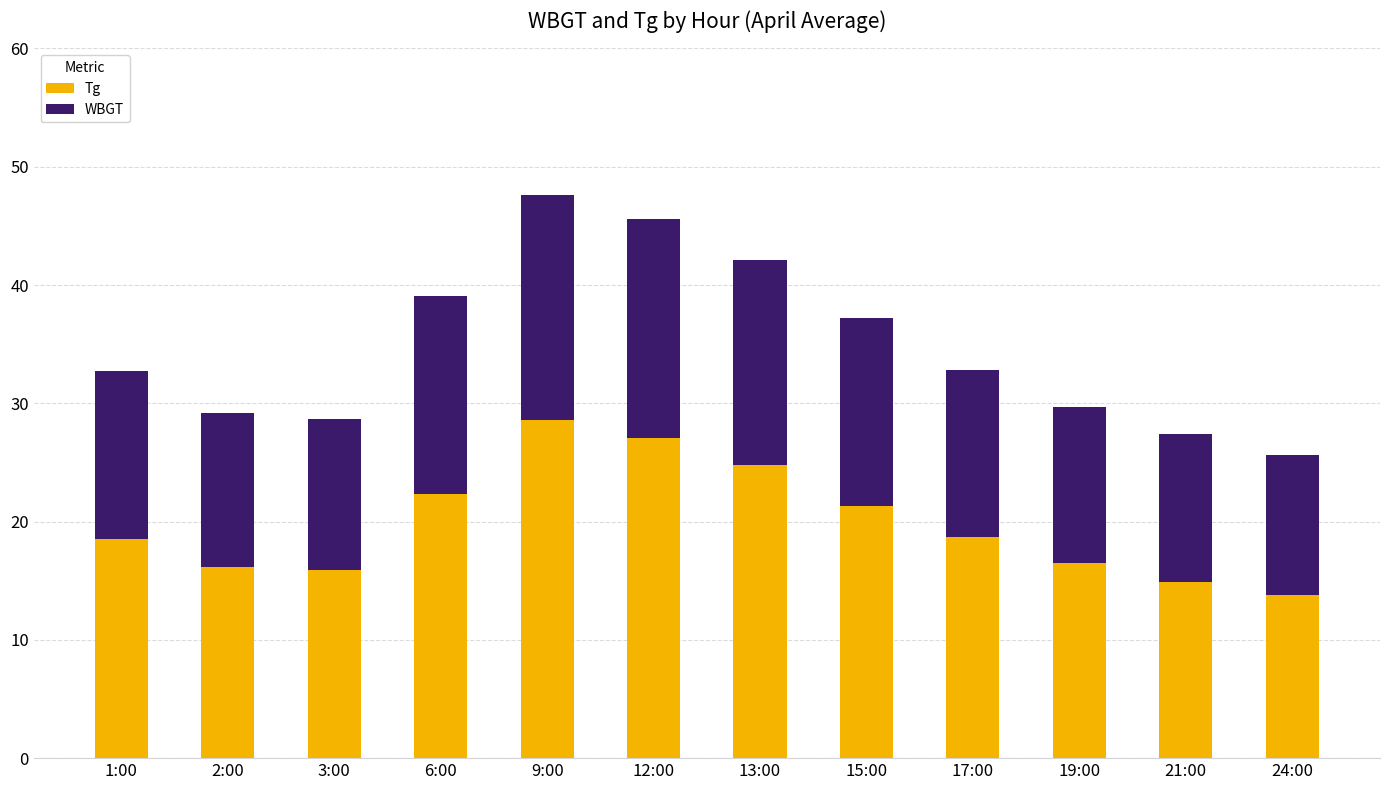

What is the total value across all series at 19:00?

29.7